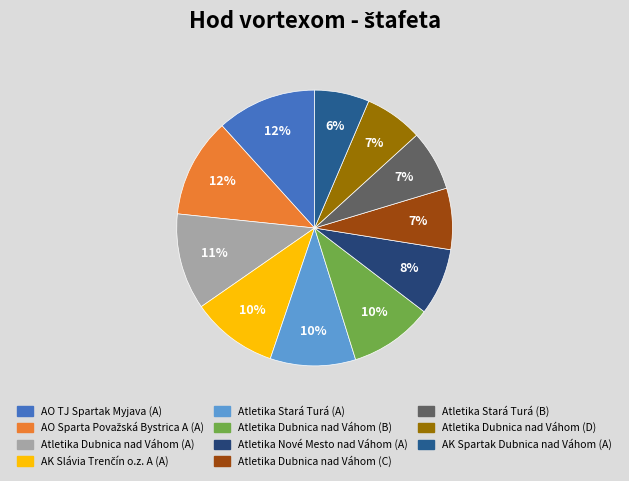

How many slices are in this pie chart?

11